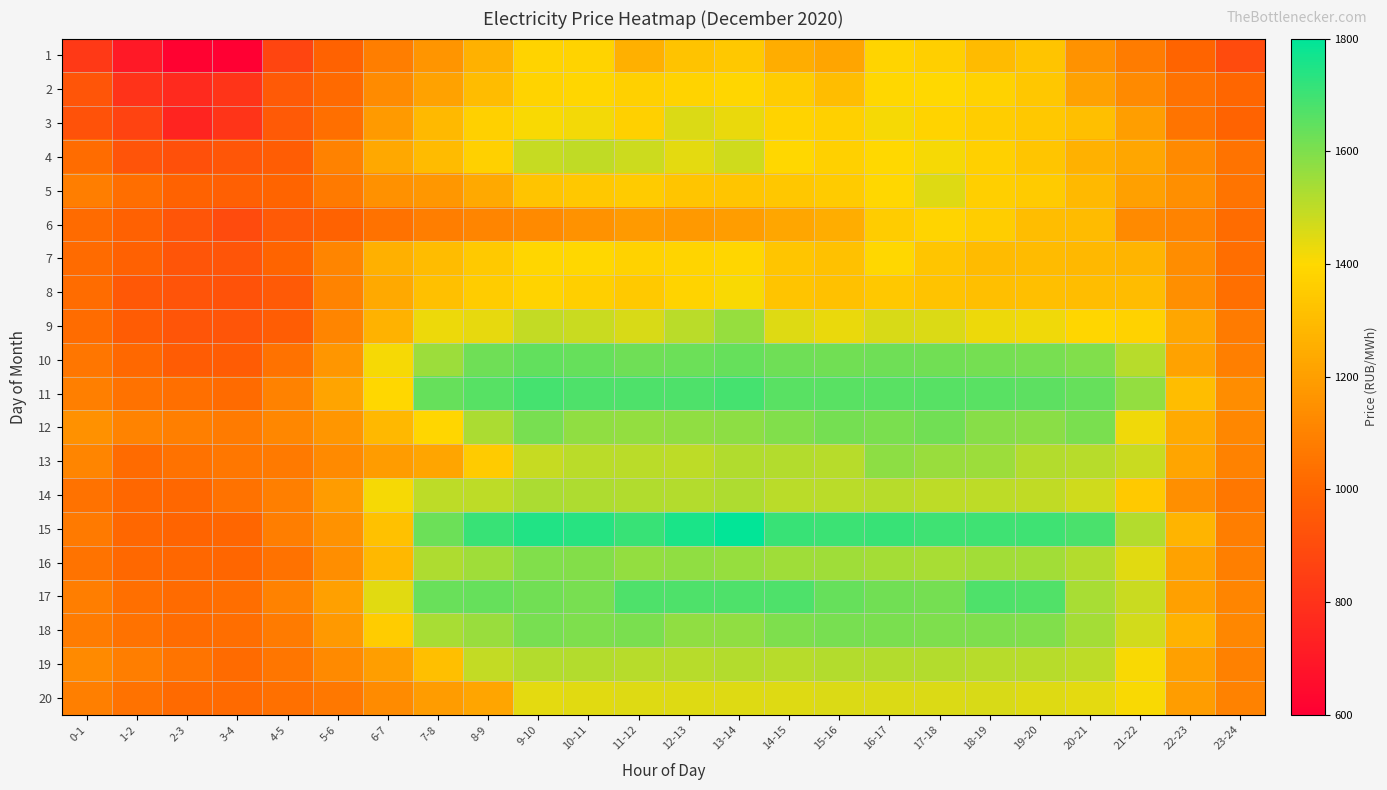

At which category does the chart reach its peak across all series?

13-14